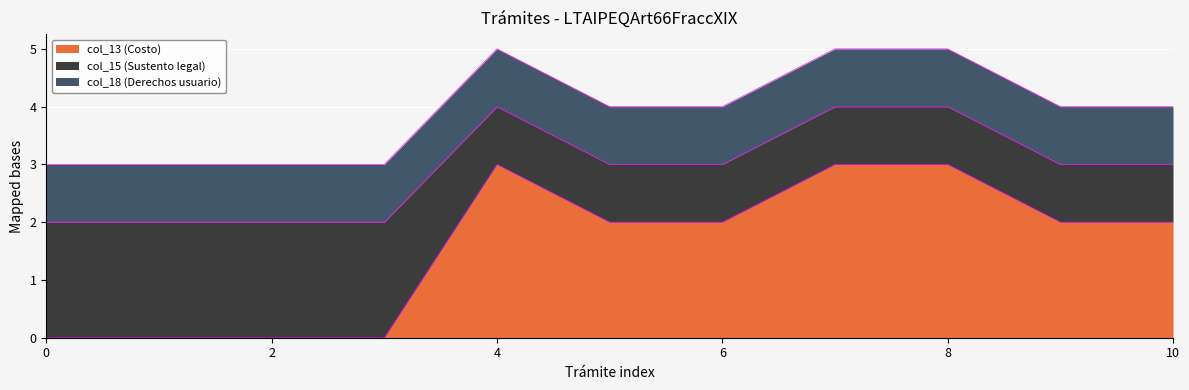

At how many categories does at least one series exceed 0?

11